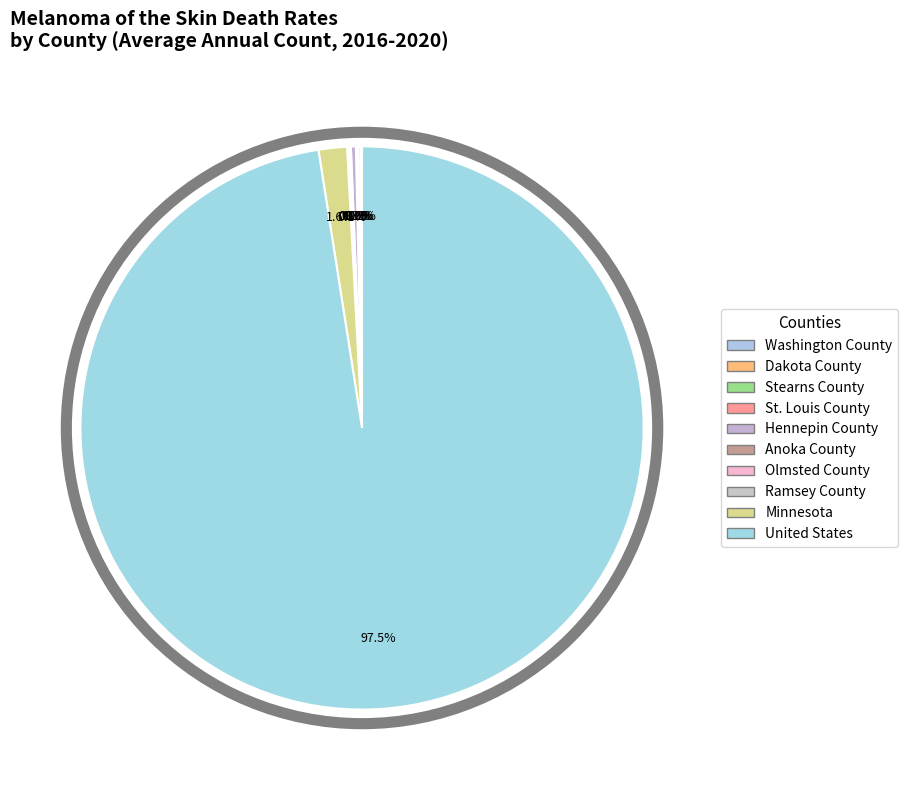

What is the change in value from St. Louis County to Olmsted County?

-3